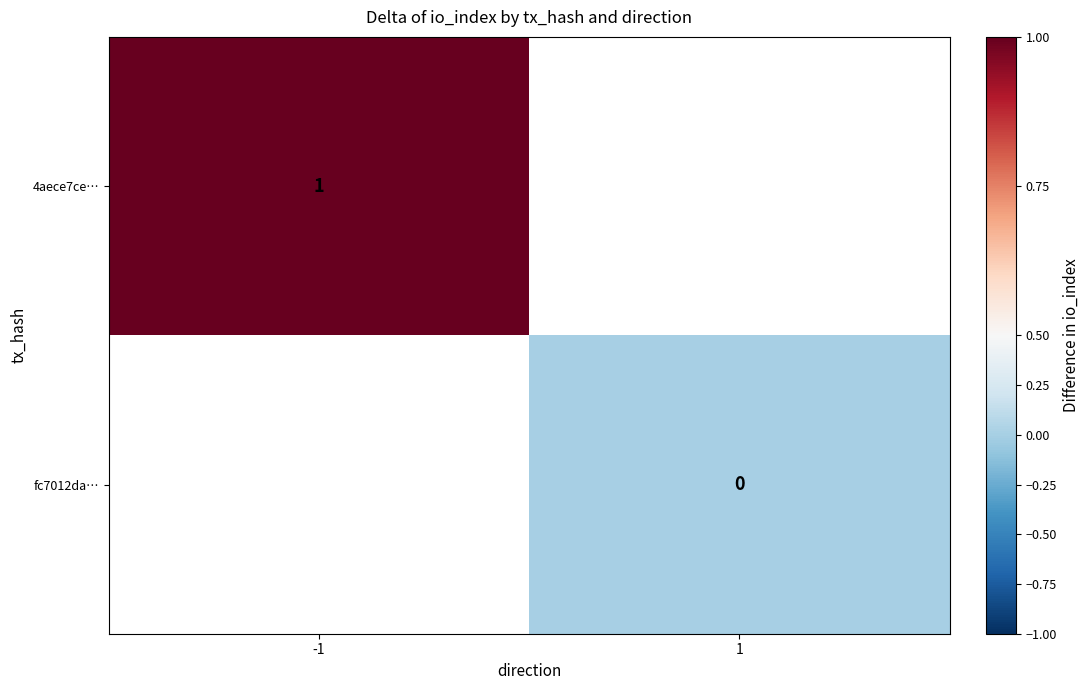

Is it true that 4aece7ce… equals 1 at -1?

True